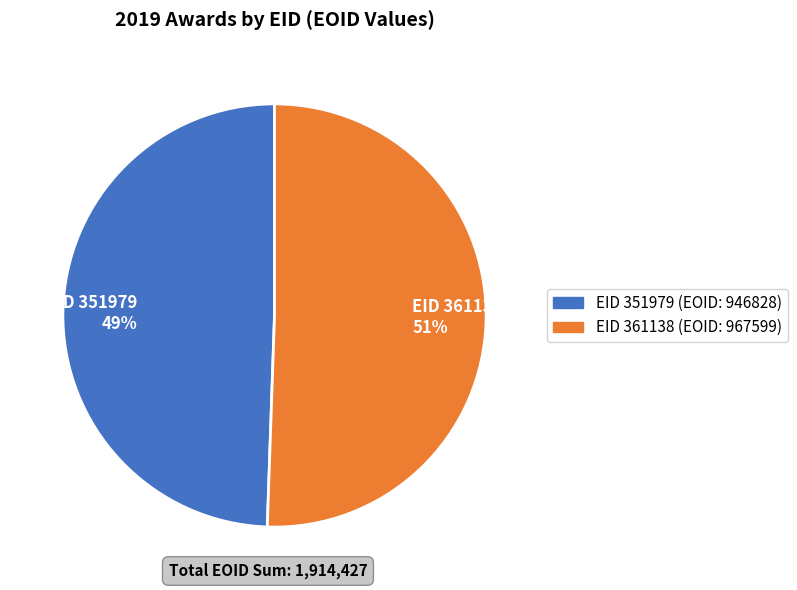

The EID 351979 49% slice represents 44% of the pie. True or false?

False